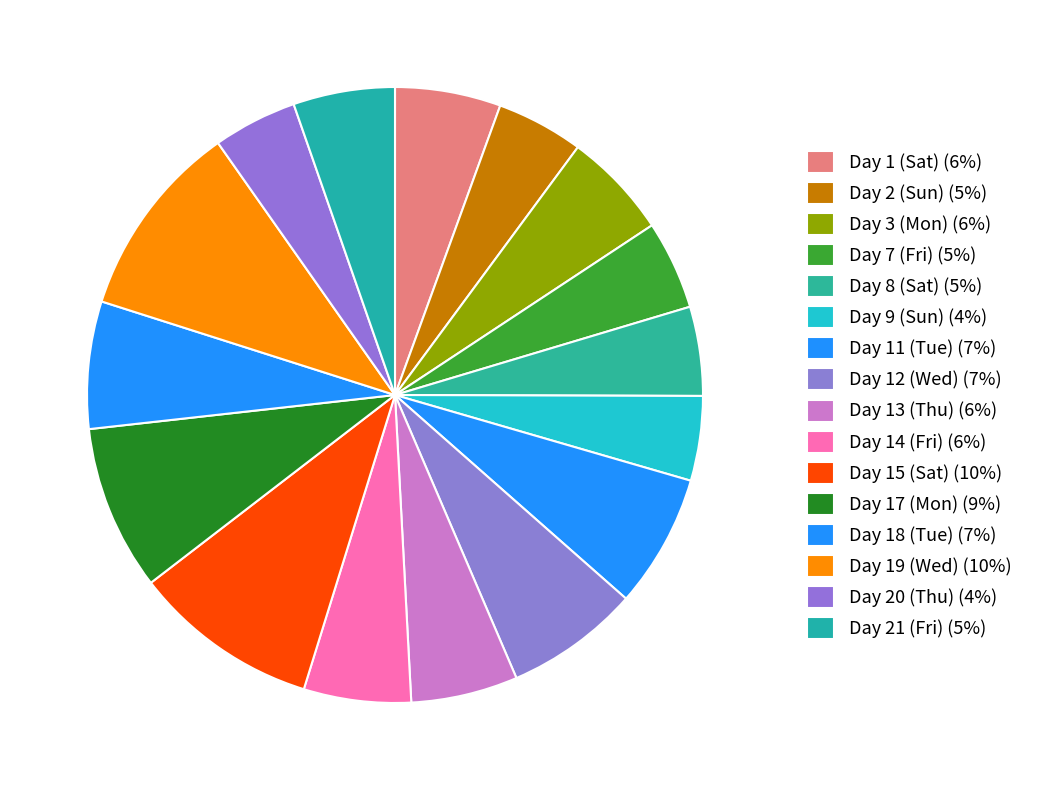

How many slices are in this pie chart?

16